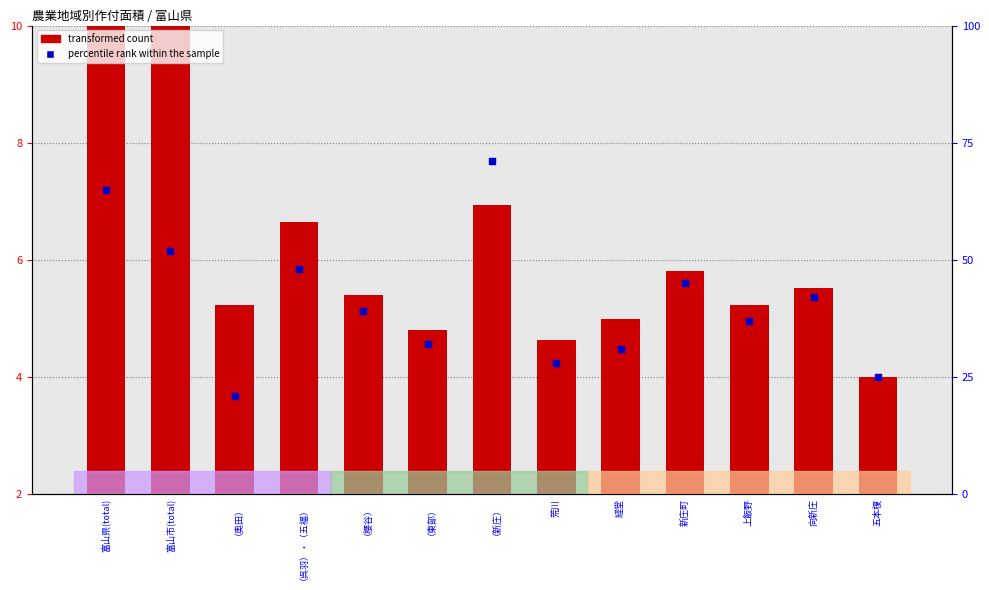

Is the value of transformed count at 五本榎 greater than the value of percentile rank within the sample at 上飯野?

No